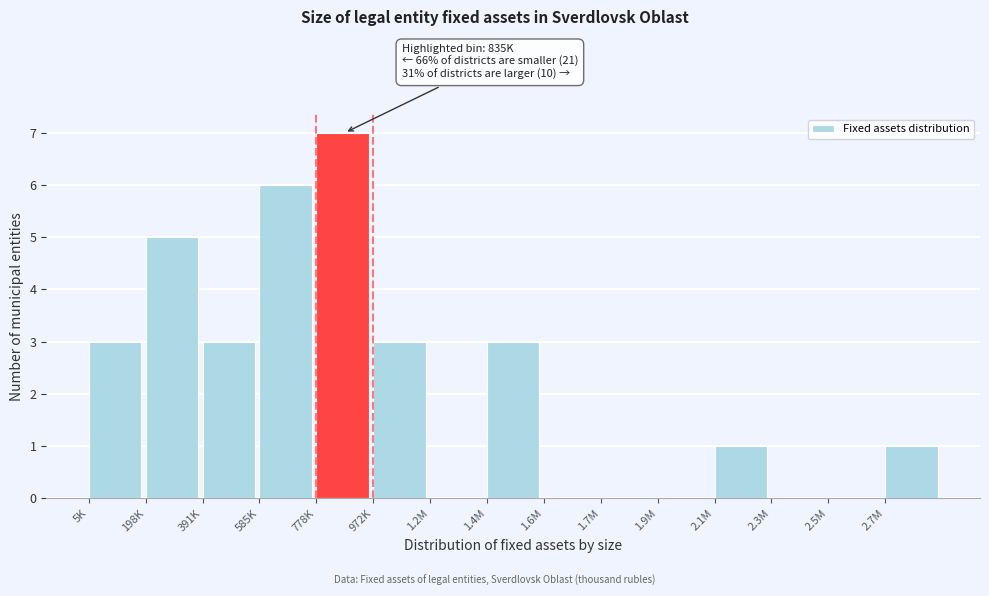

Reading left to right, list all the values displayed in this chart.

5K=3	198K=5	391K=3	585K=6	778K=7	972K=3	1.2M=0	1.4M=3	1.6M=0	1.7M=0	1.9M=0	2.1M=1	2.3M=0	2.5M=0	2.7M=1